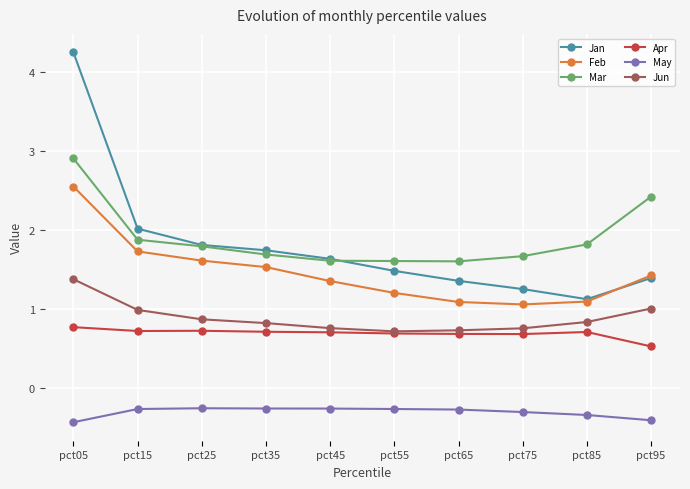

What is the total value across all series at pct15?

7.1